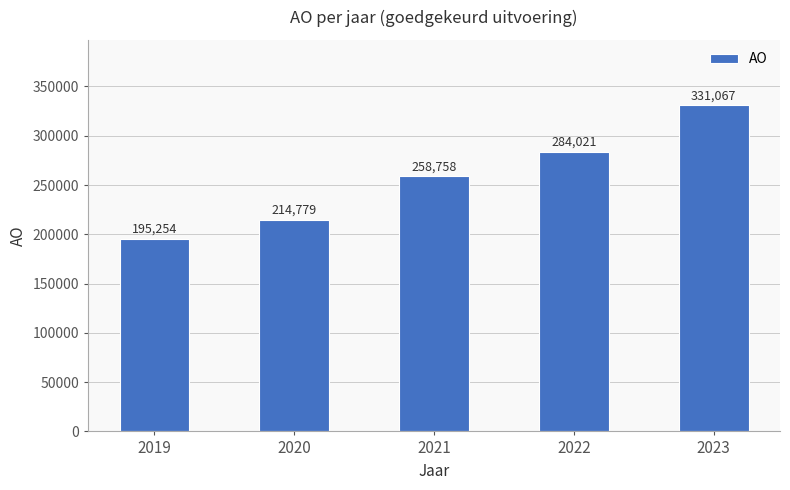

Reading left to right, what are all the values shown in this chart?

195254	214779	258758	284021	331067